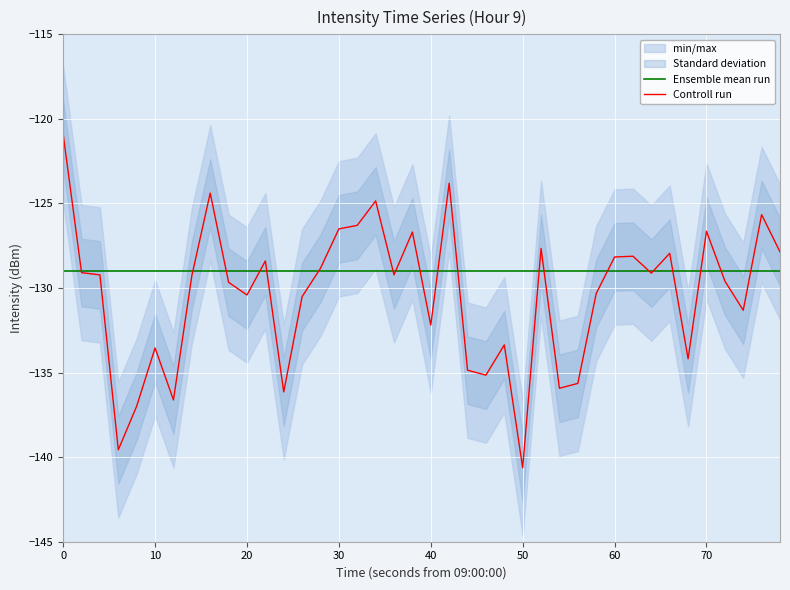

The value of Controll run at 40 is -132.2. True or false?

True